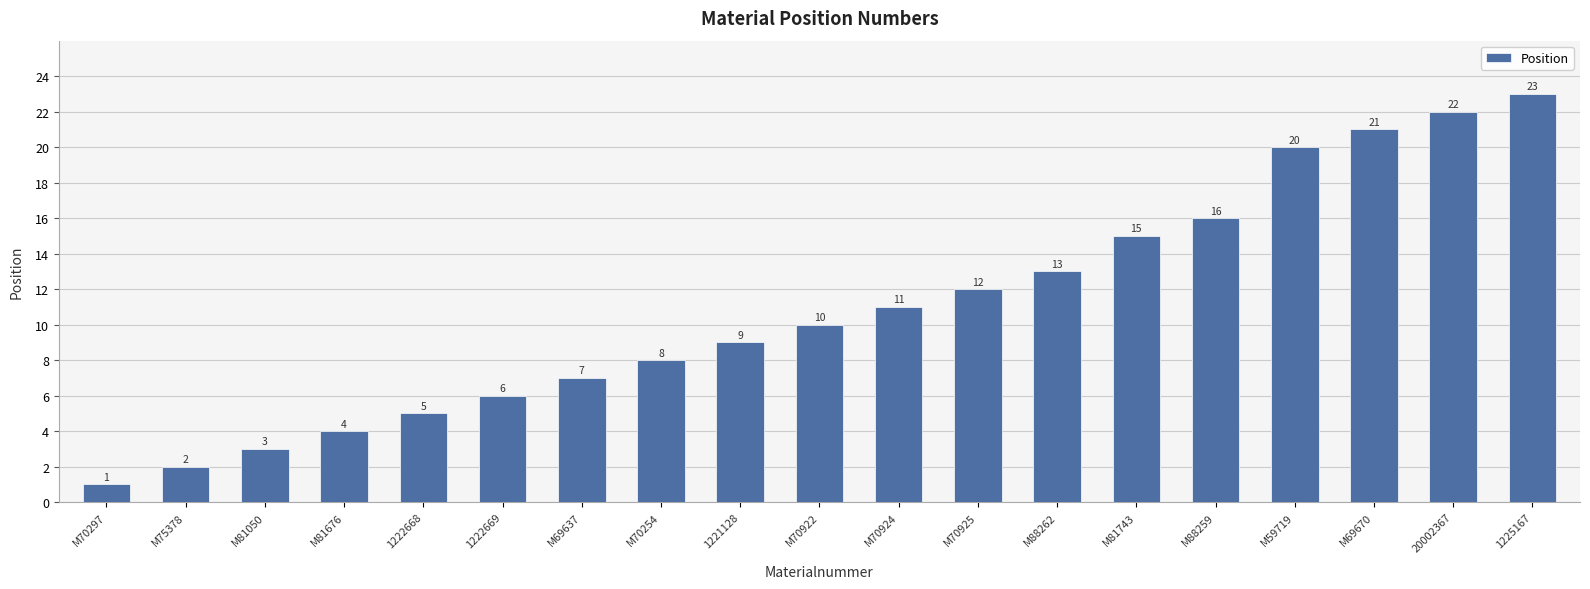

Is it true that the value at M70925 is 12?

True